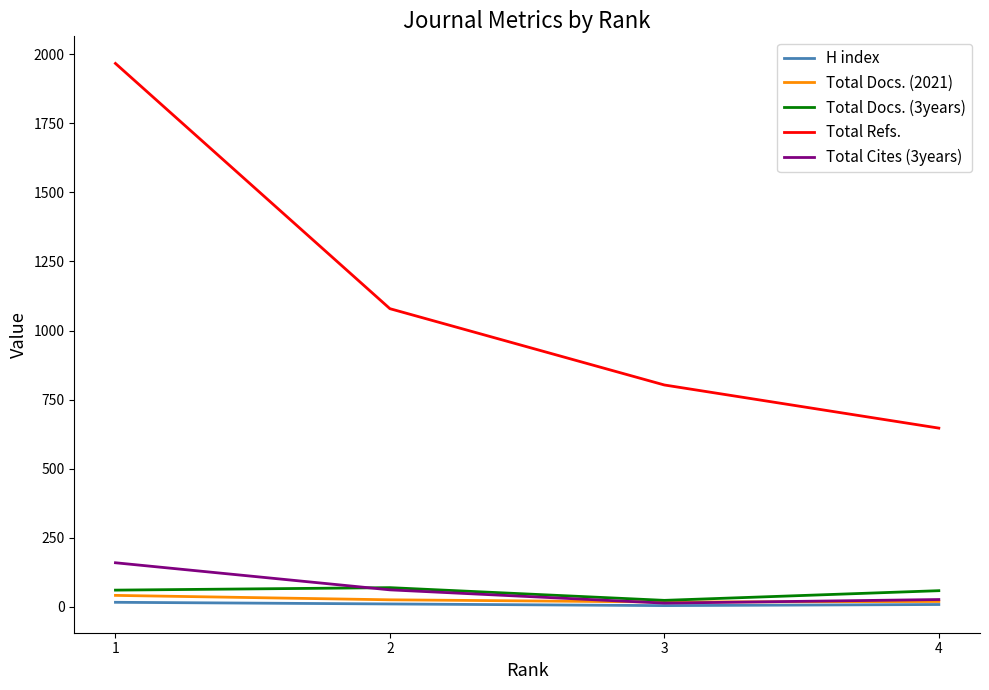

Count the H index values in the range 9 to 17.

3